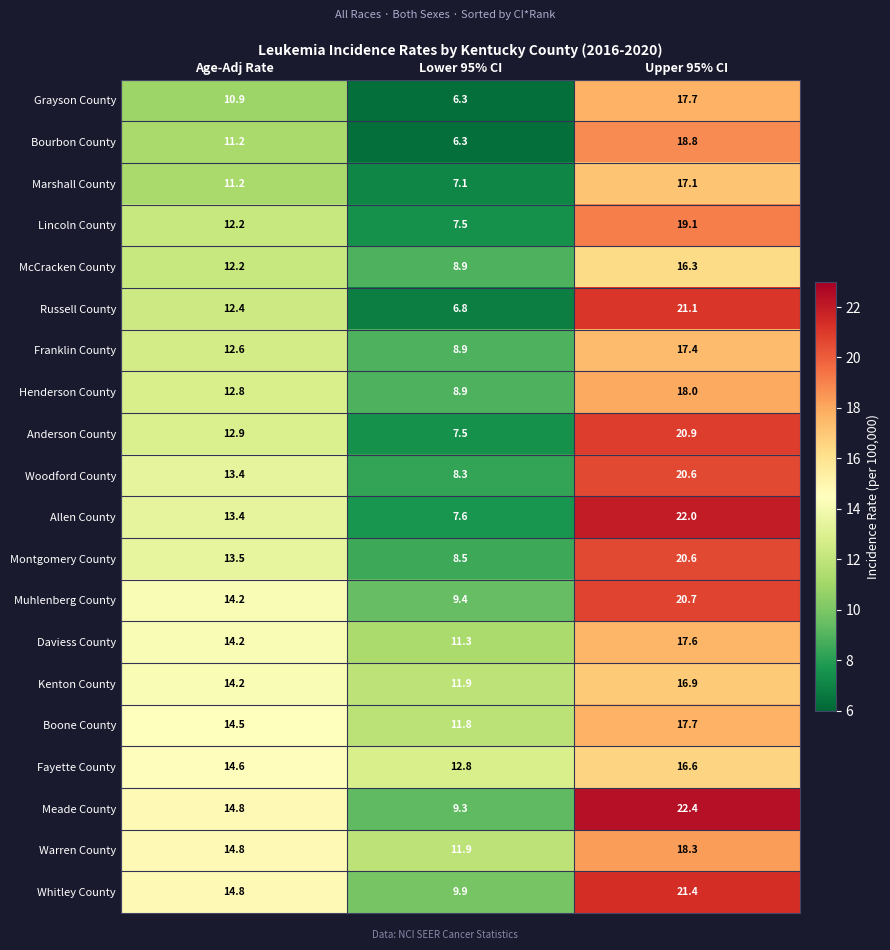

Between Age-Adj Rate and Upper 95% CI, which series saw the biggest shift?

Russell County